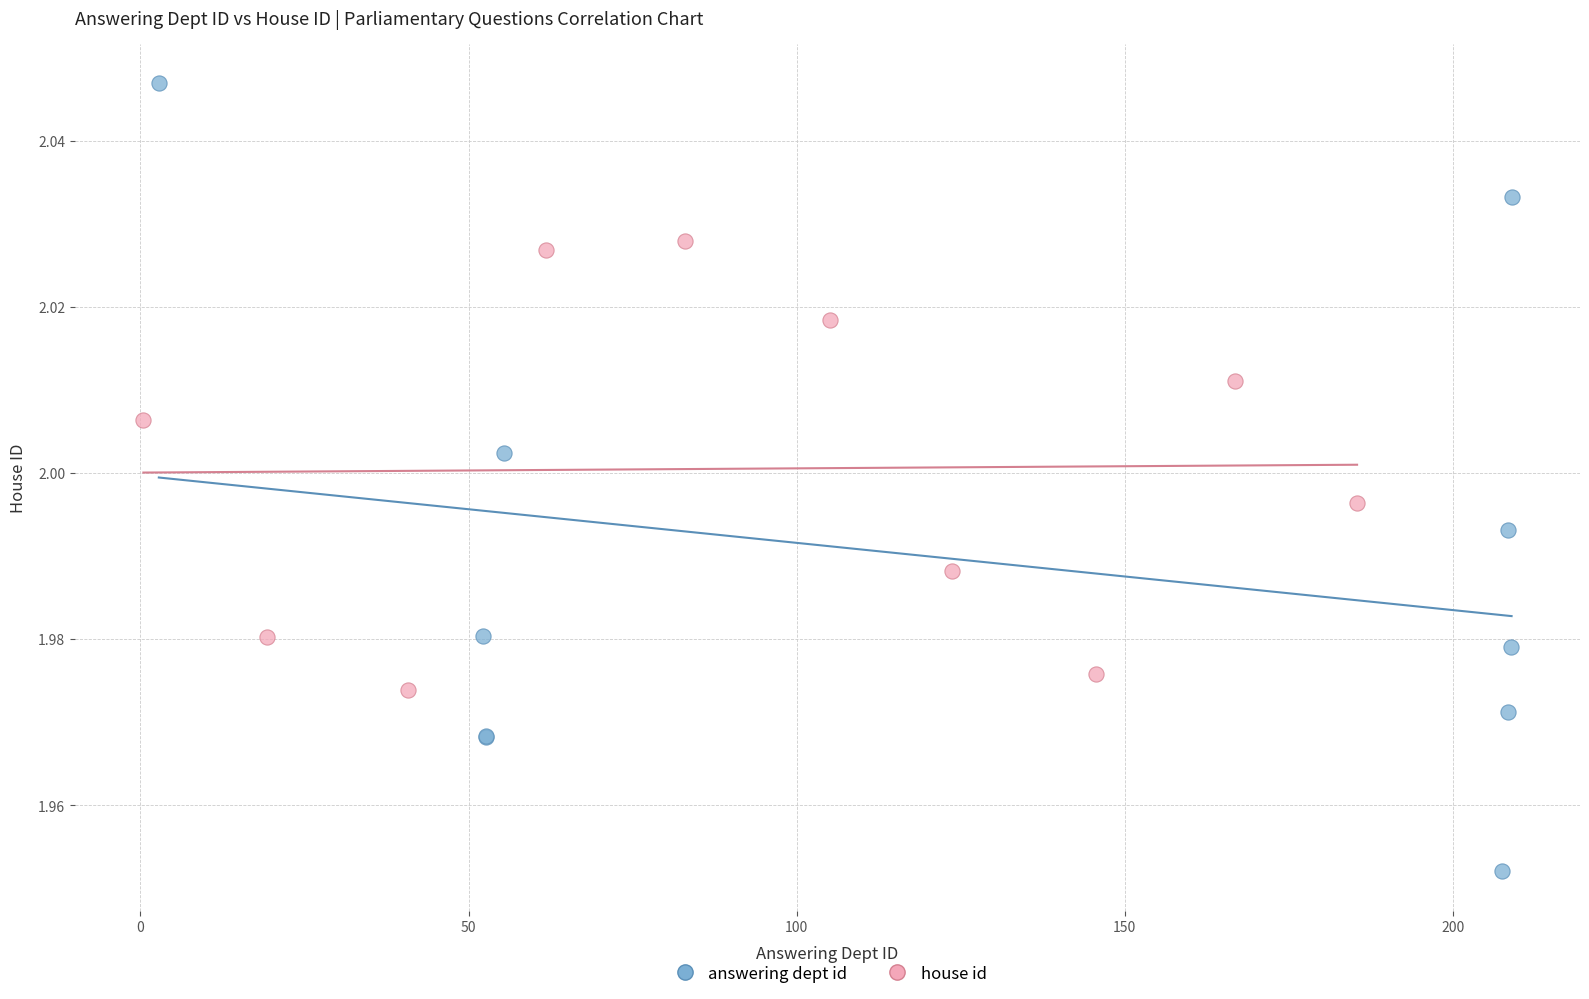

Which series reaches the maximum Y coordinate?

answering dept id